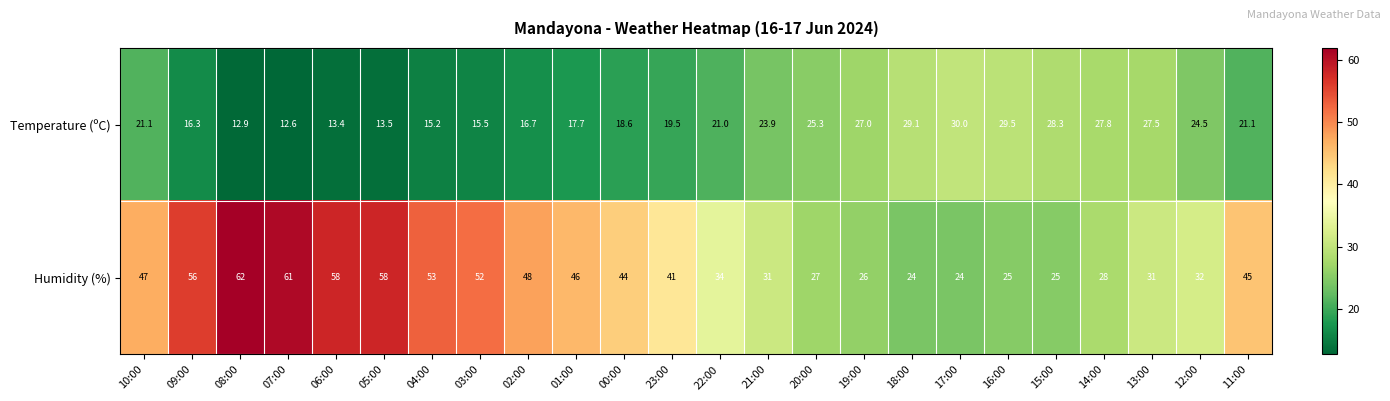

Count the number of categories in the chart.

24